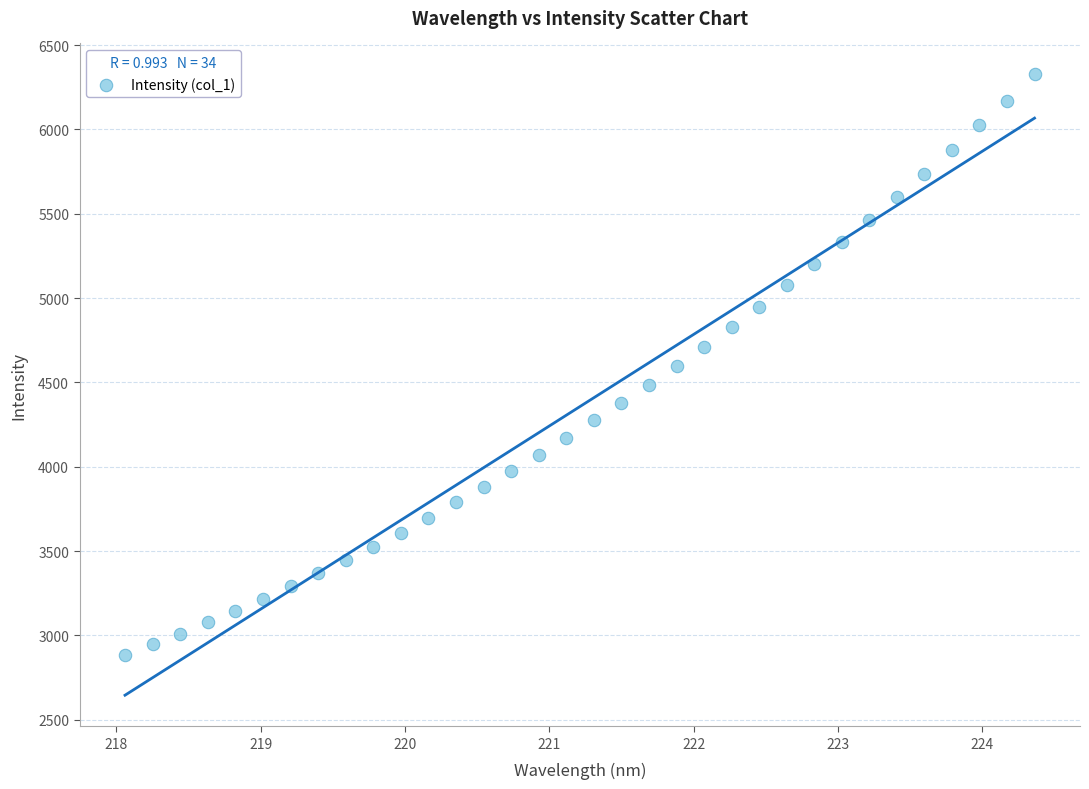

What is the range of Y values (max minus min)?

3441.1